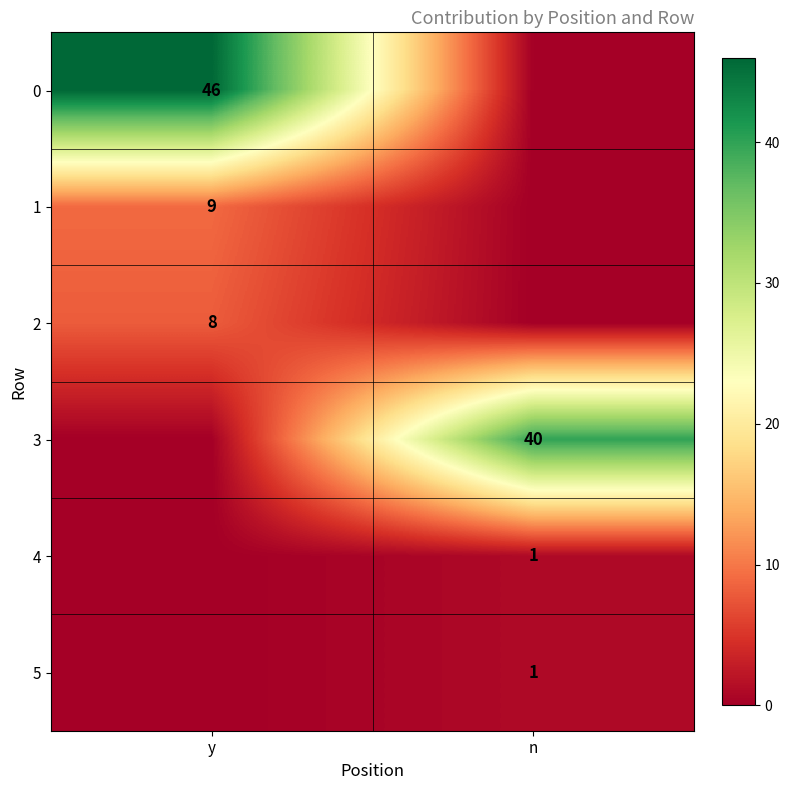

What is the difference between the highest and lowest values at y?

46